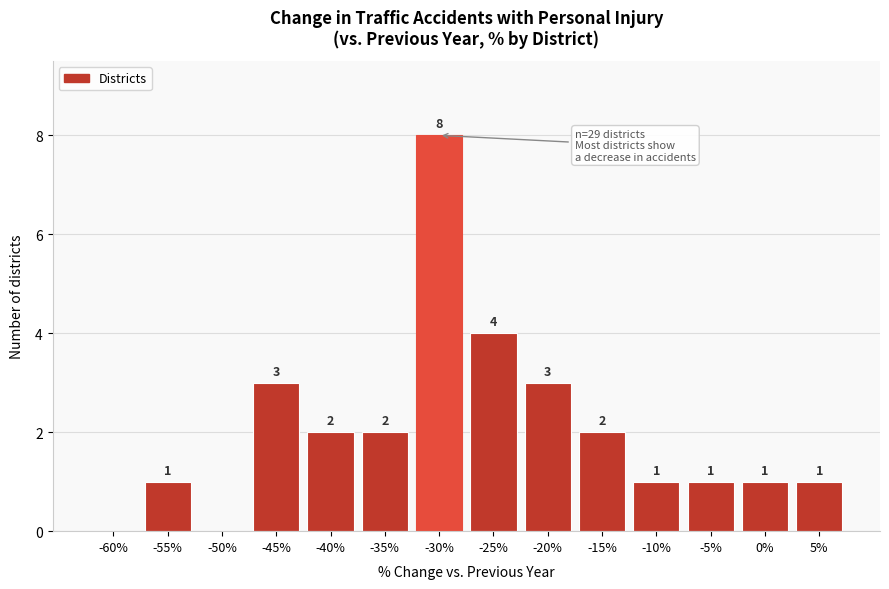

Reading right to left, transcribe all the data shown in this chart.

5%=1	0%=1	-5%=1	-10%=1	-15%=2	-20%=3	-25%=4	-30%=8	-35%=2	-40%=2	-45%=3	-50%=0	-55%=1	-60%=0